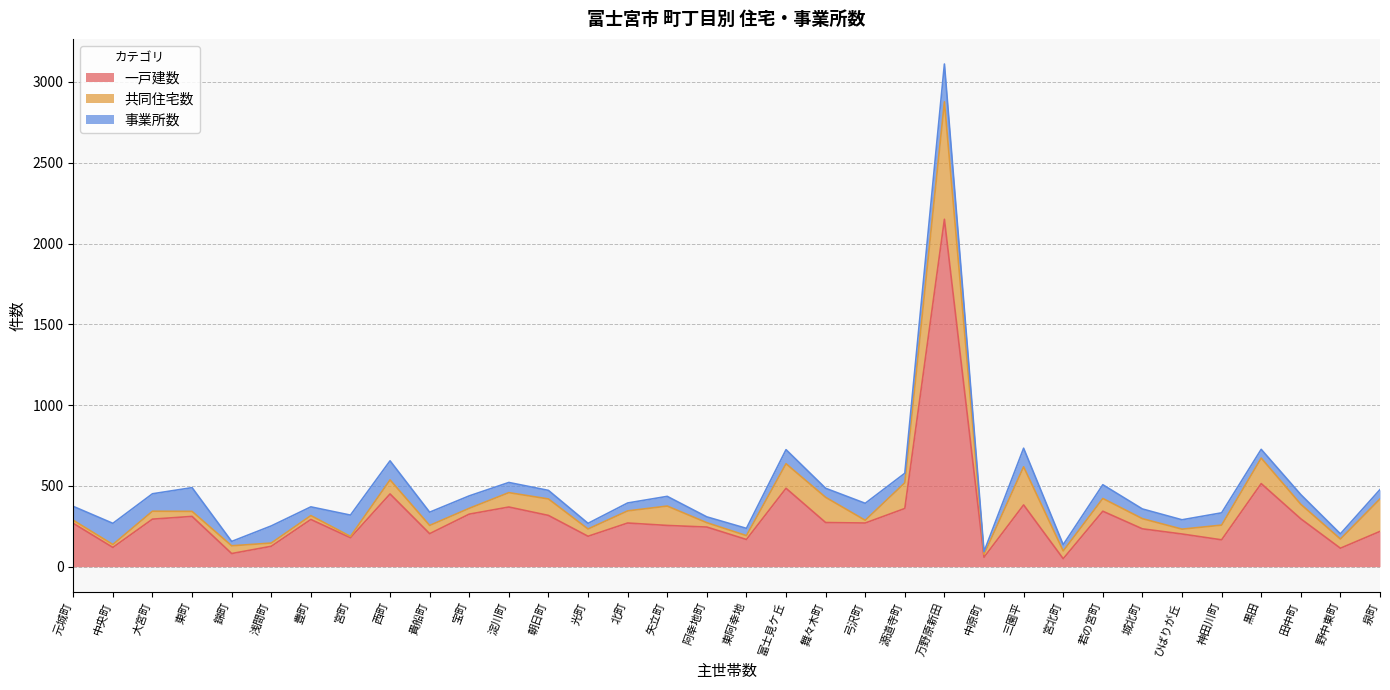

Is the value of 共同住宅数 at 城北町 greater than the value of 事業所数 at 黒田?

Yes